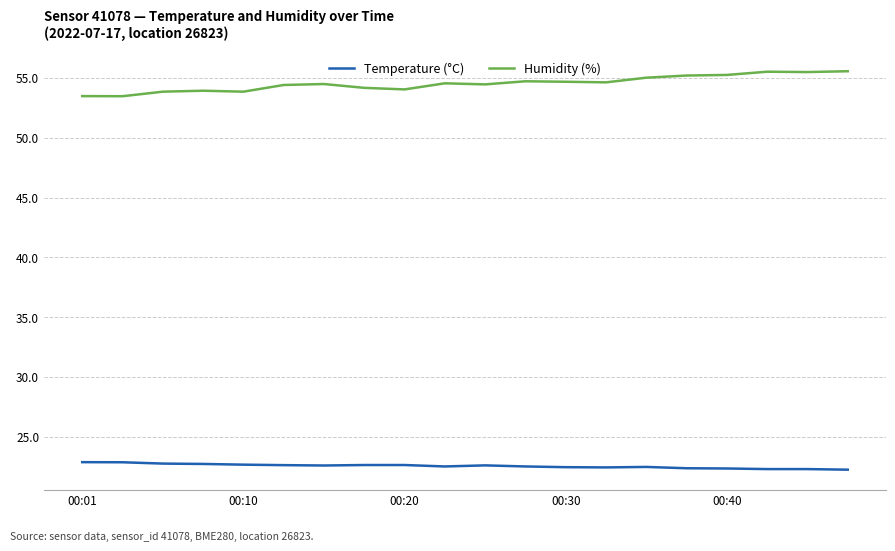

Which series has the largest total across all categories?

Humidity (%)